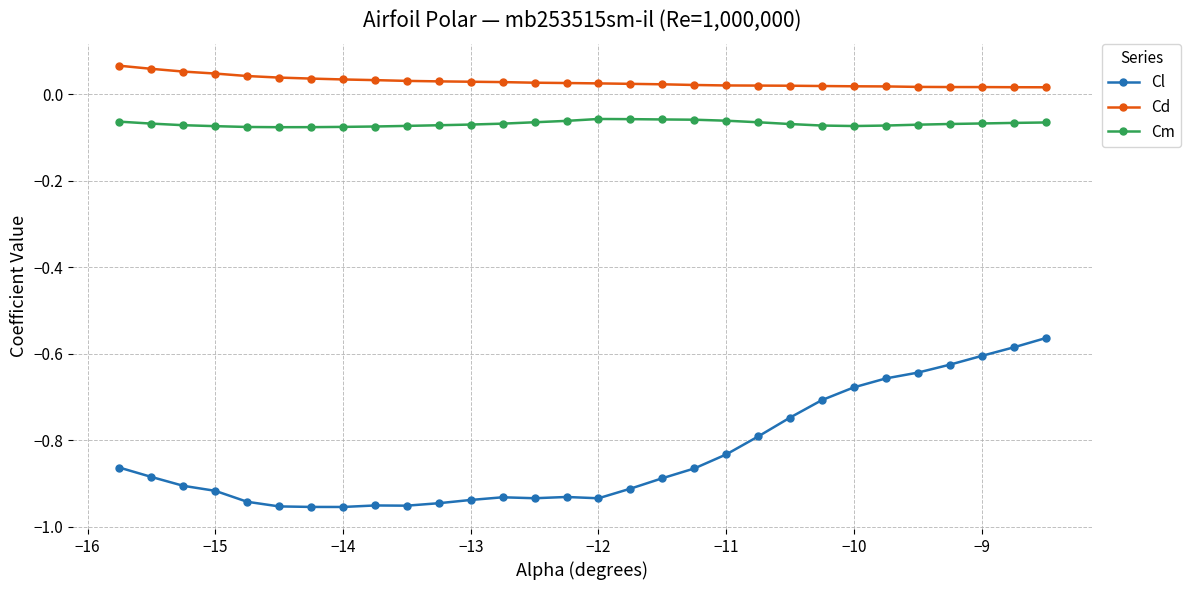

Which series has the largest total across all categories?

Cd